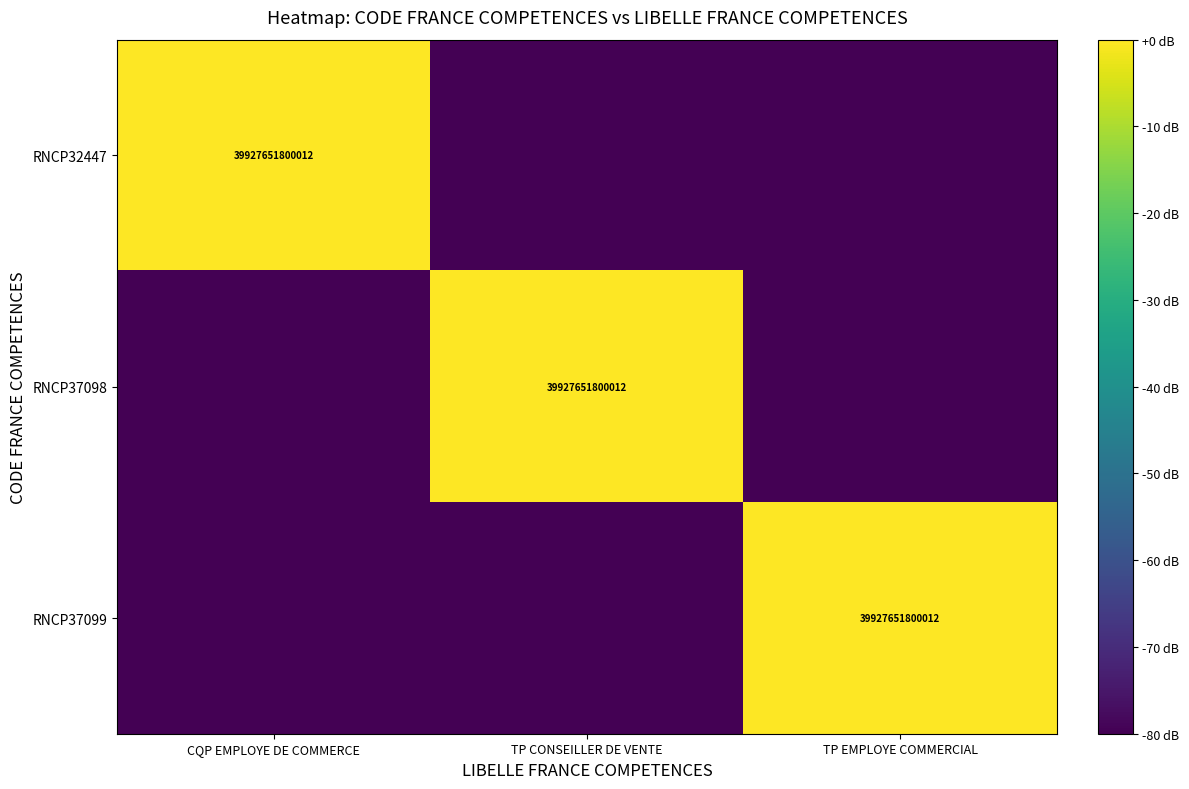

The RNCP32447 series shows 8573613410528 at CQP EMPLOYE DE COMMERCE. True or false?

False